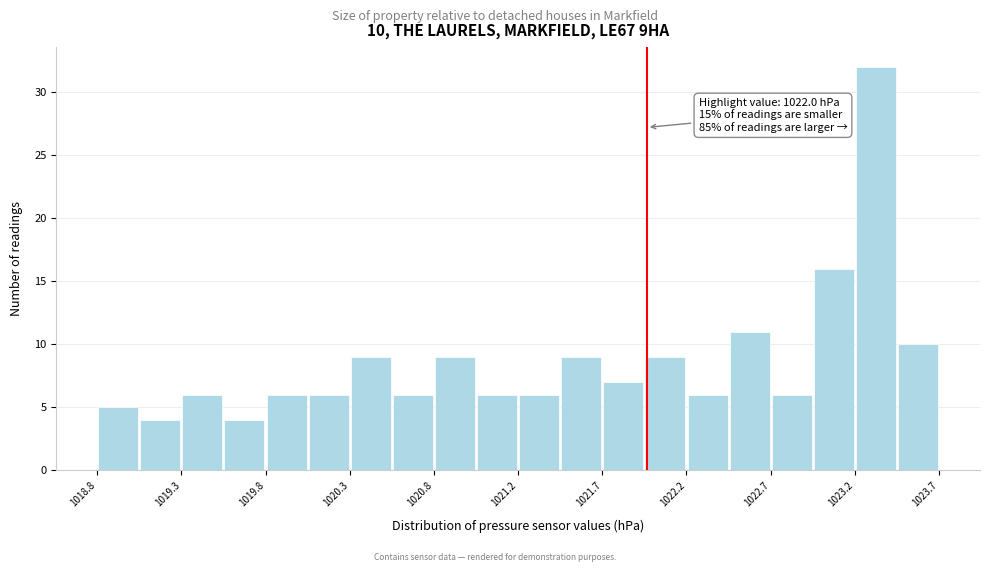

Which range on the x-axis has the tallest bar?

1023.210 to 1023.455